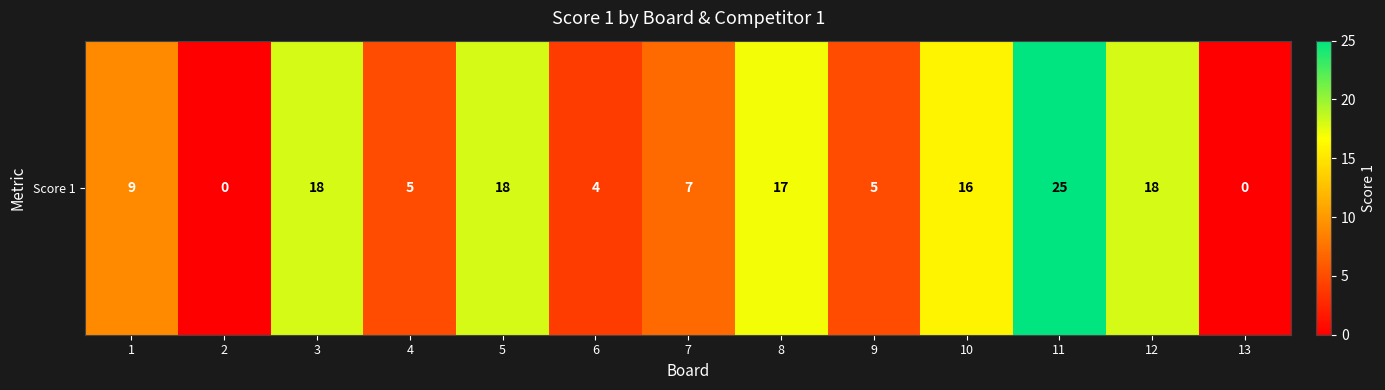

List the labels in order of value, smallest first.

2, 13, 6, 4, 9, 7, 1, 10, 8, 3, 5, 12, 11